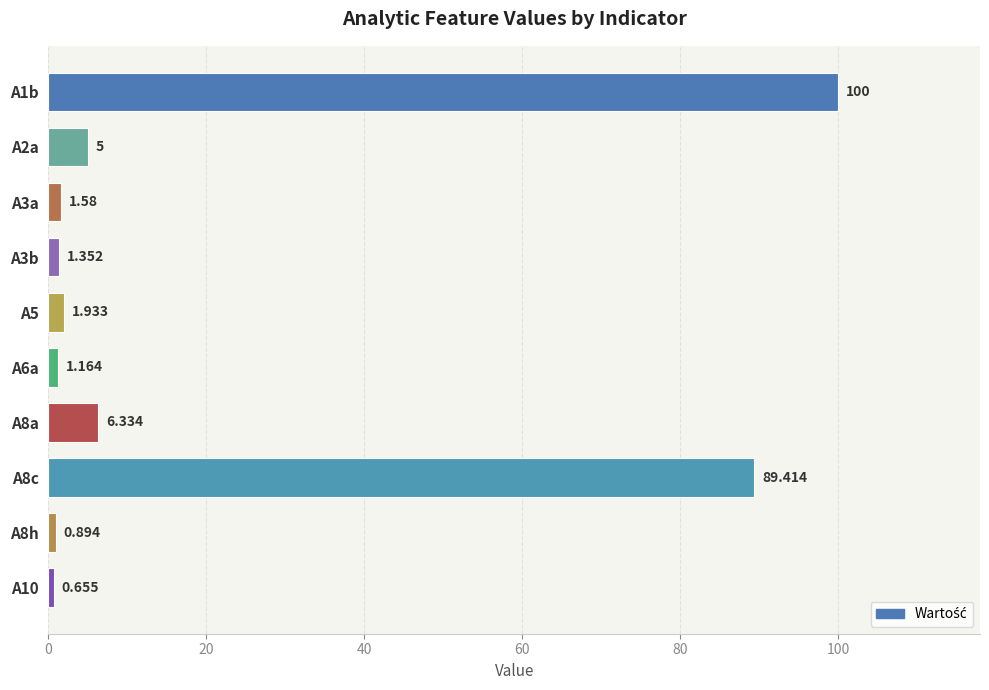

What is the average value?

20.8